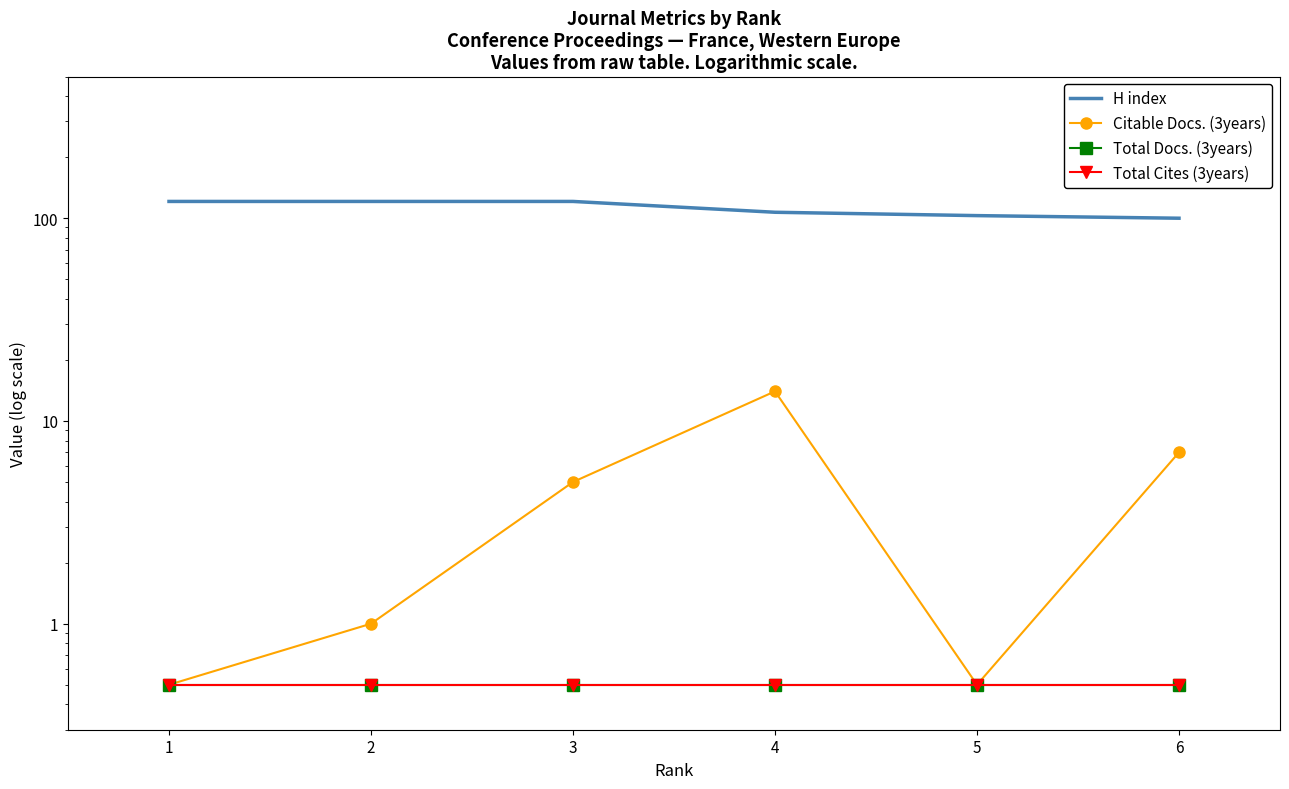

True or false: Total Docs. (3years) and Citable Docs. (3years) cross at least once.

False